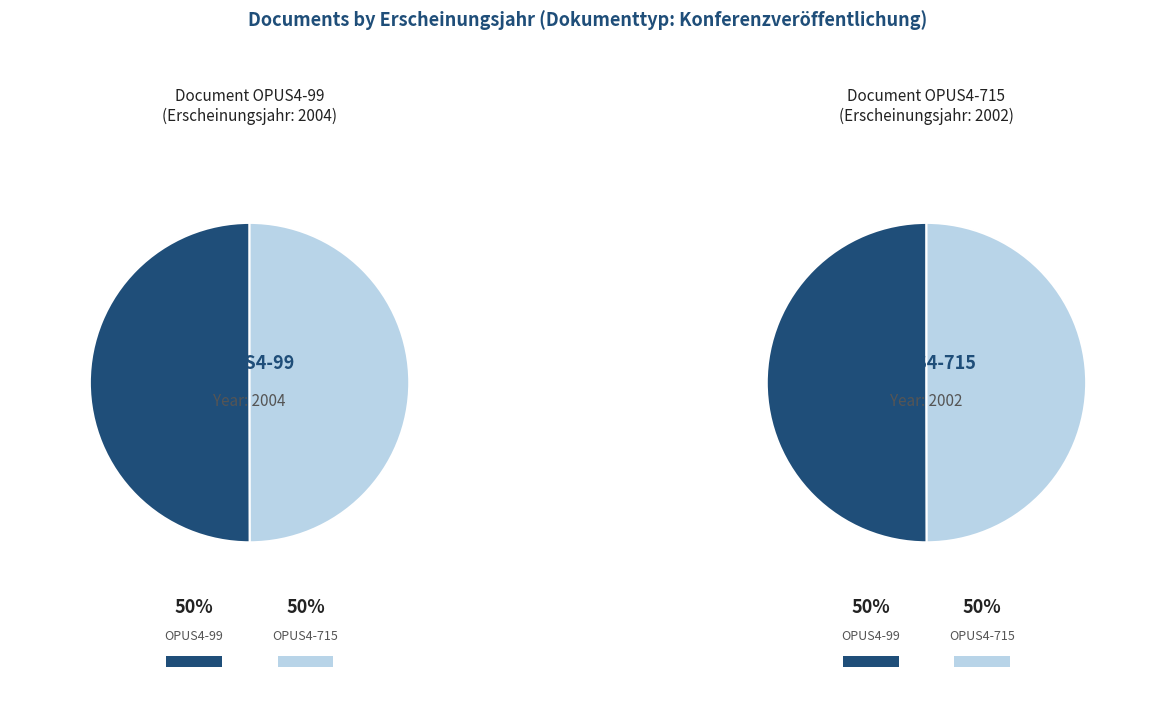

Which category accounts for the majority?

OPUS4-99